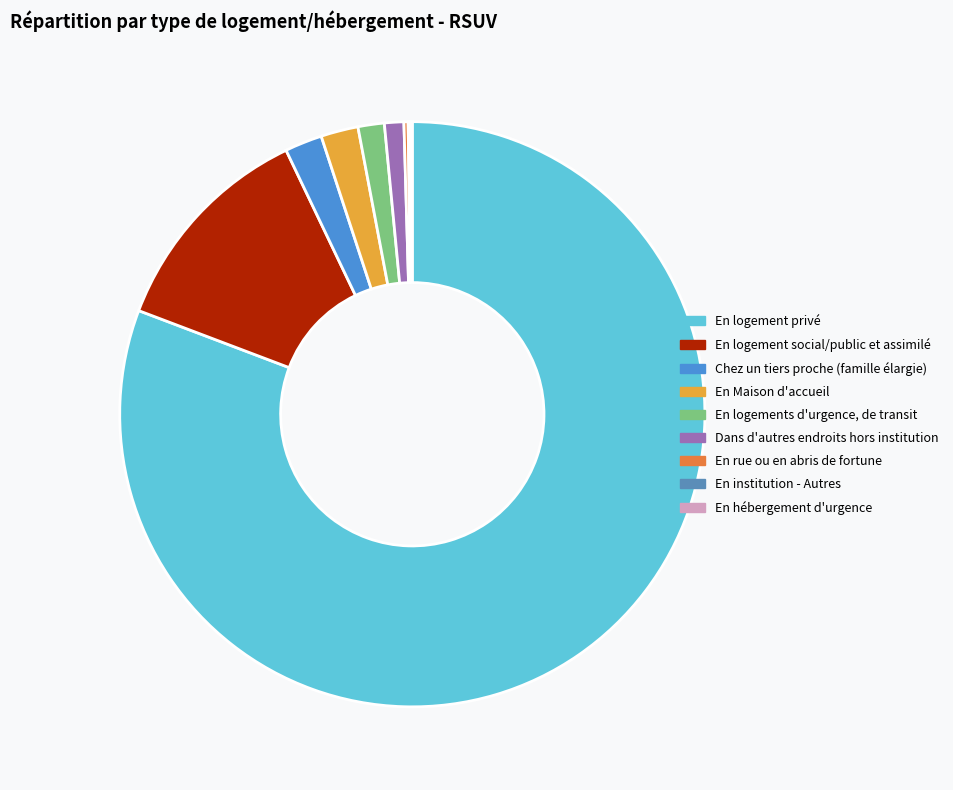

Is it true that En Maison d'accueil is 13% of the pie?

False